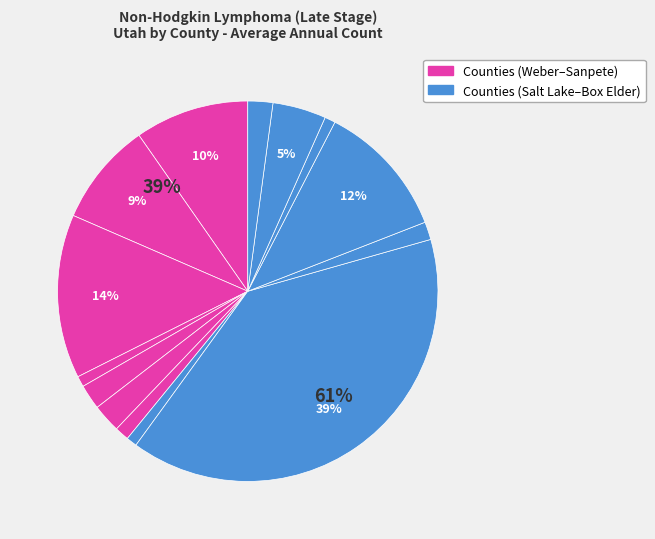

To the nearest percent, what portion does Cache County represent?

5%